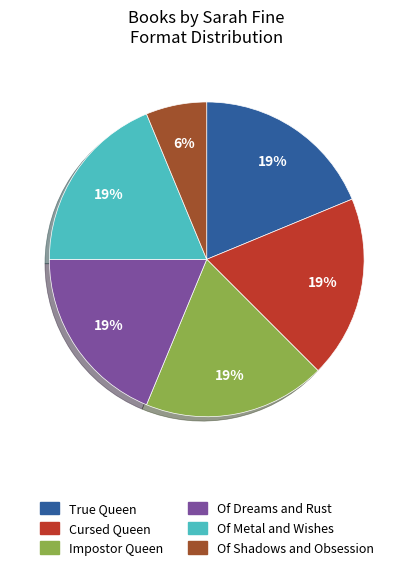

To the nearest percent, what is the average slice percentage?

17%